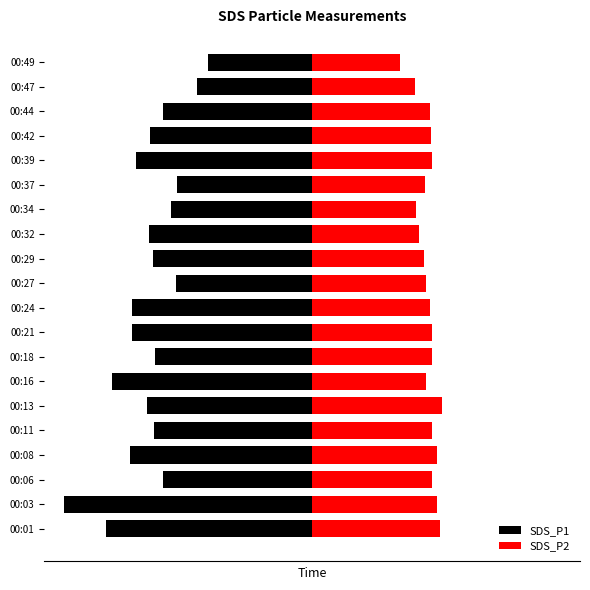

Reading left to right, list all the values displayed in this chart.

SDS_P1: -10.5	-12.7	-7.6	-9.3	-8.1	-8.4	-10.2	-8.0	-9.2	-9.2	-6.9	-8.1	-8.3	-7.2	-6.9	-9.0	-8.3	-7.6	-5.9	-5.3
SDS_P2: 6.5	6.4	6.1	6.4	6.1	6.6	5.8	6.1	6.1	6.0	5.8	5.7	5.4	5.3	5.8	6.1	6.1	6.0	5.3	4.5